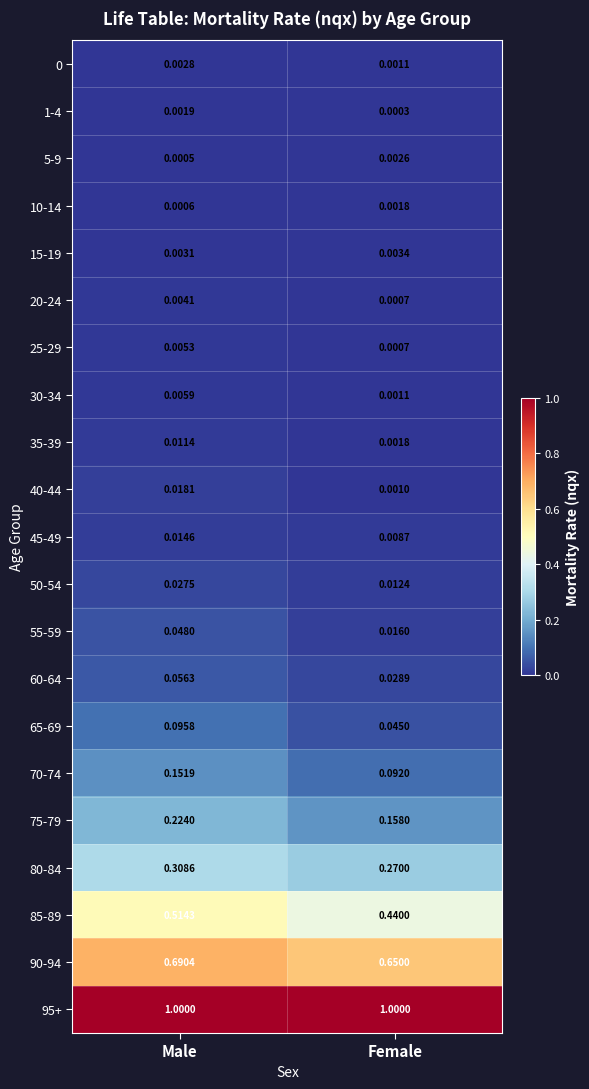

What is the total value across all series at Female?

2.7